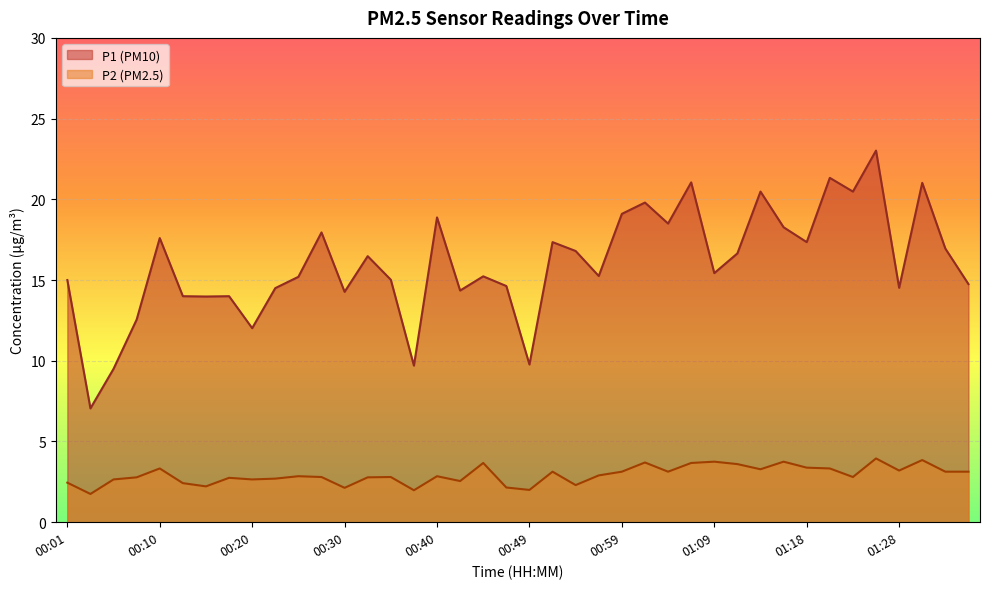

Rank the series at 00:37 from highest to lowest value.

P1, P2